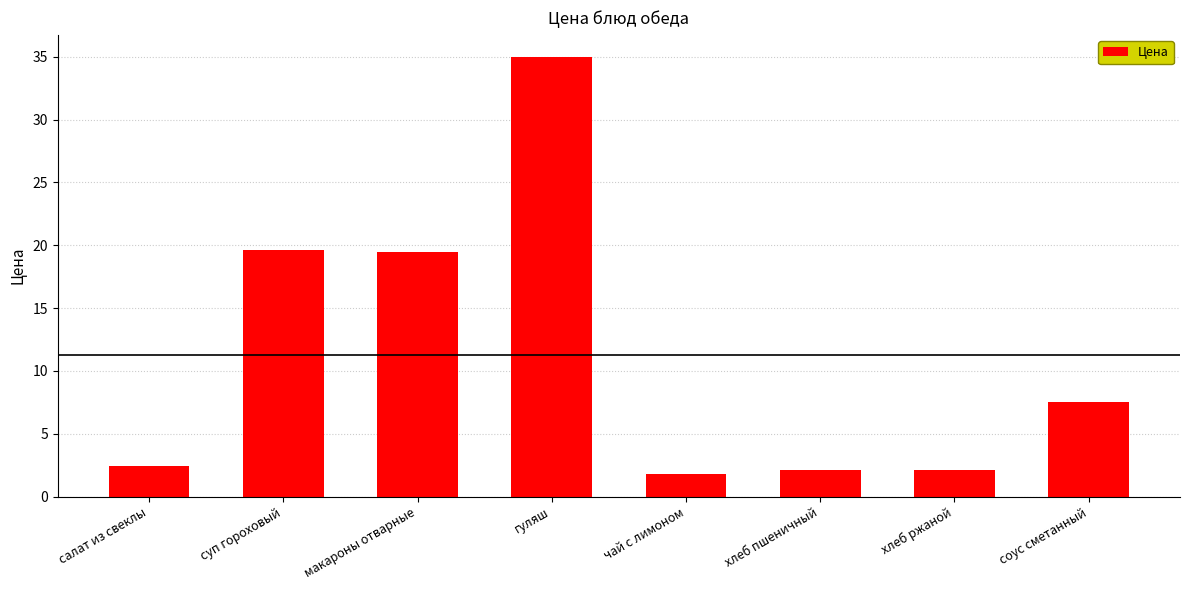

Which category has the lowest value across all series?

чай с лимоном